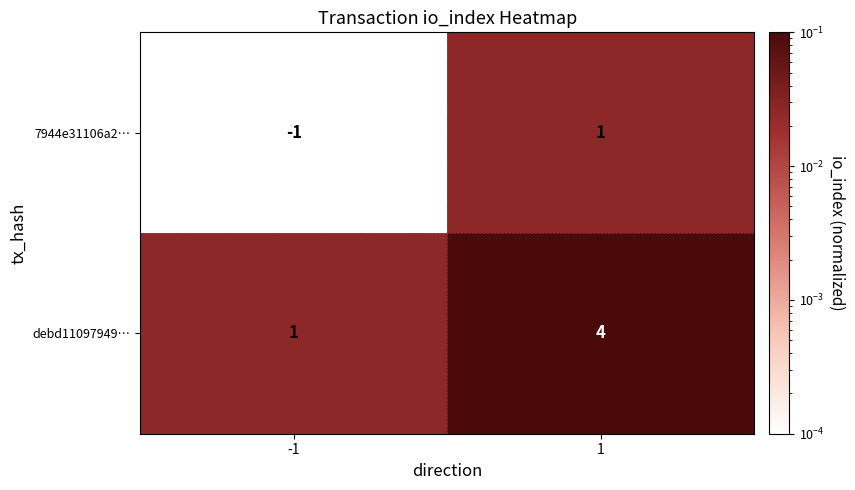

True or false: debd11097949… has a value of 1 at 1.

False